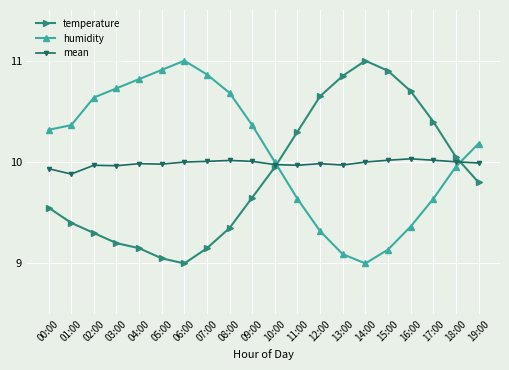

How many interior local peaks does the temperature series have?

1